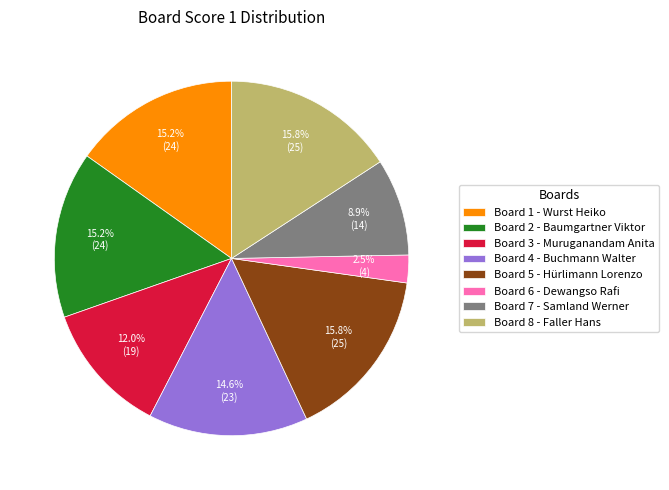

What percentage is NOT represented by Board 7 - Samland Werner?

91.1%